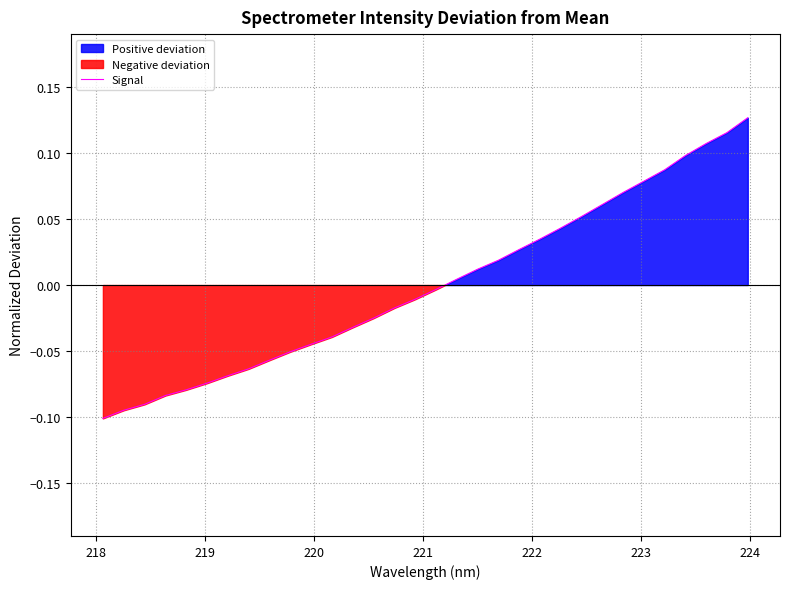

What is the maximum value shown in the chart?

0.1